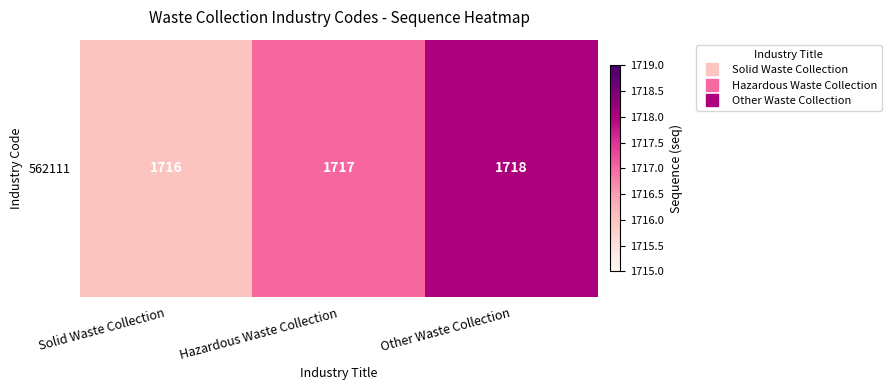

Reading left to right, what are all the values shown in this chart?

1716	1717	1718